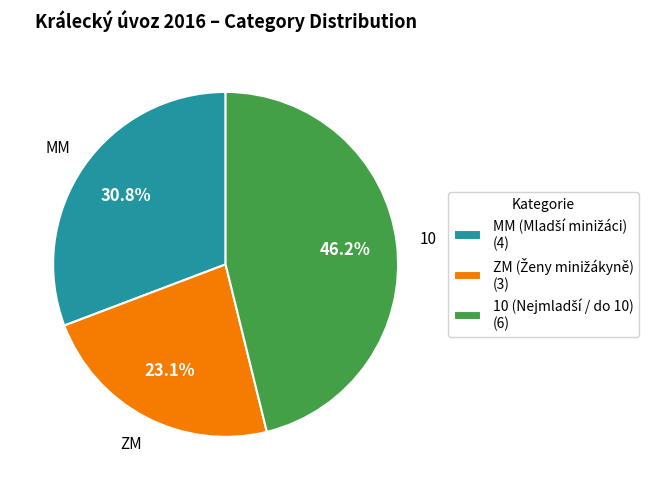

Which has a higher value, ZM or 10?

10